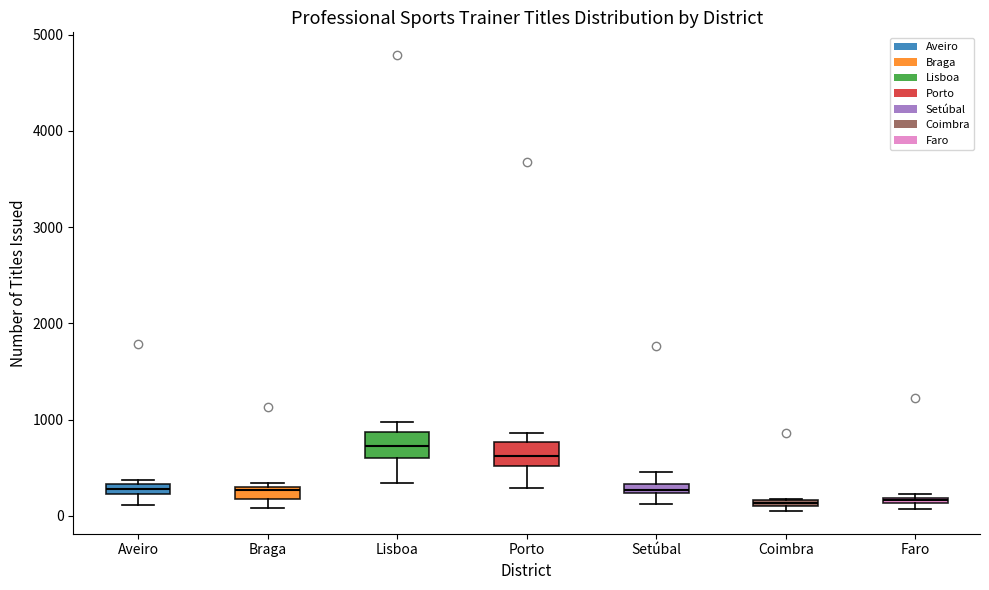

Where is the lower edge of the box for Setúbal on the y-axis? The values are not printed on the chart, so give them approximately, as read against the axis.

200